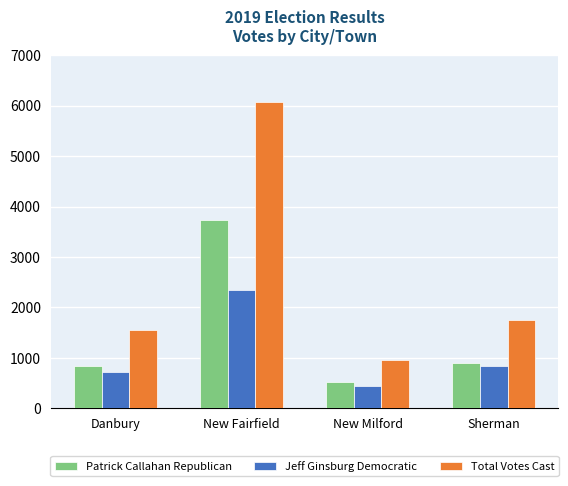

Between New Milford and Sherman, which series saw the biggest shift?

Total Votes Cast